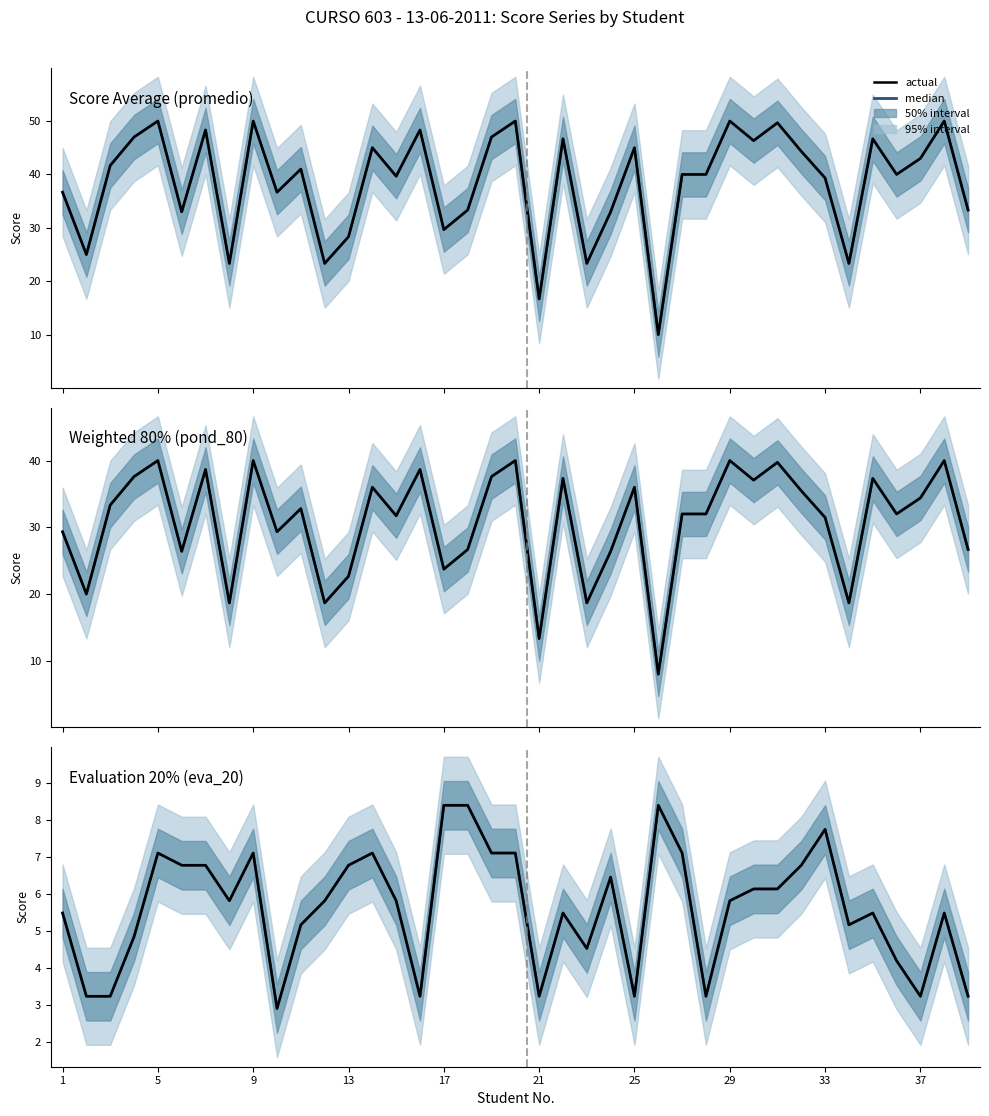

How many lines are shown in the chart?

2